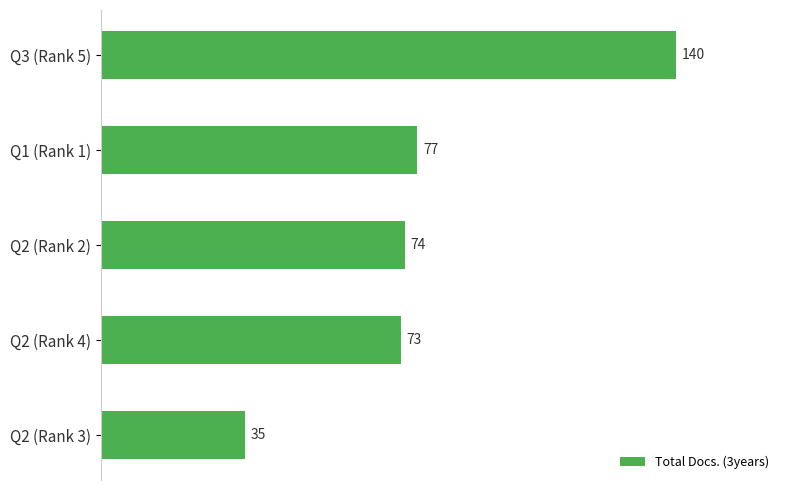

Is it true that the value at Q2 (Rank 4) is 108?

False